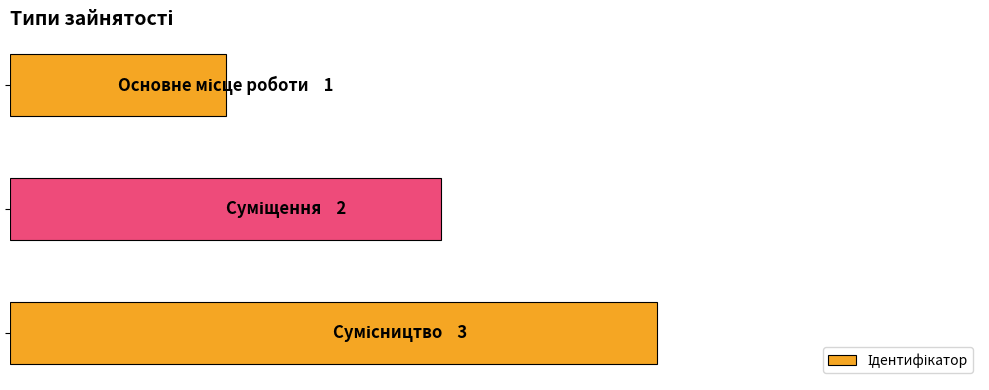

Are the bars horizontal?

Yes